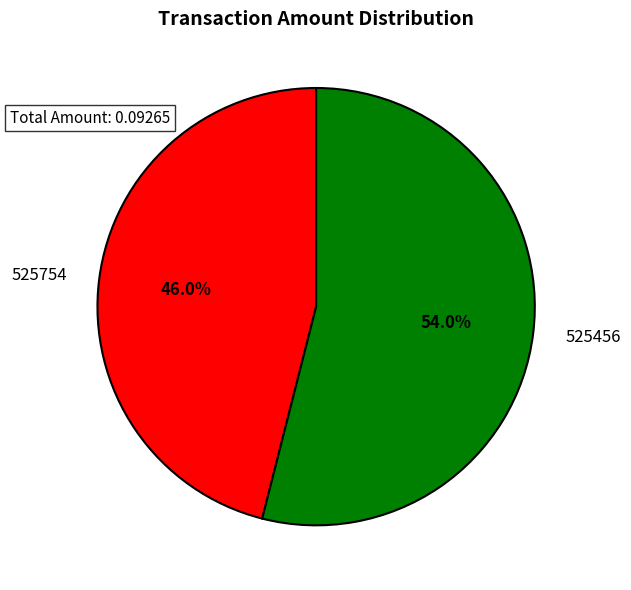

Is 525456 the majority of the pie?

Yes